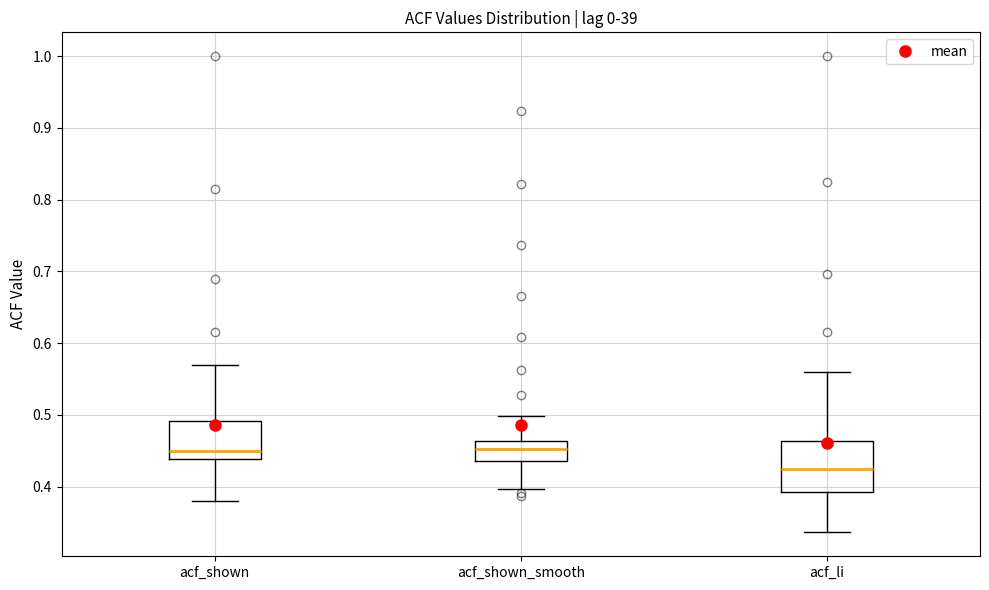

Comparing the boxes themselves (not the whiskers), which one is the tallest?

acf_li